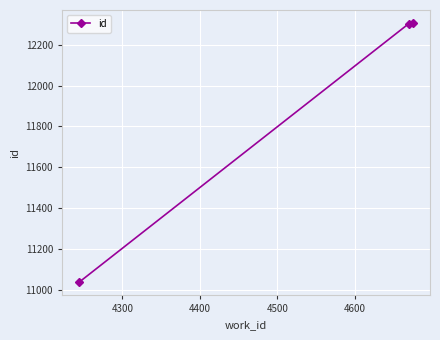

How many categories are shown in the chart?

3